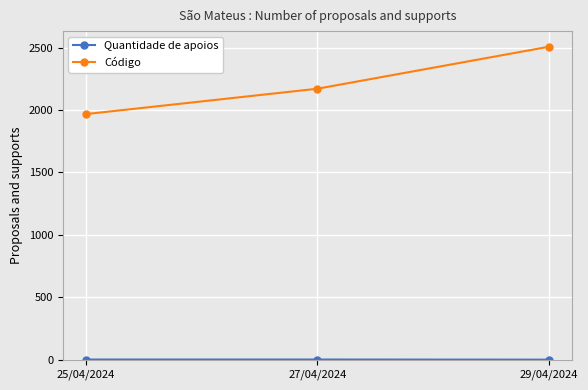

What is the average value of the Código series?

2214